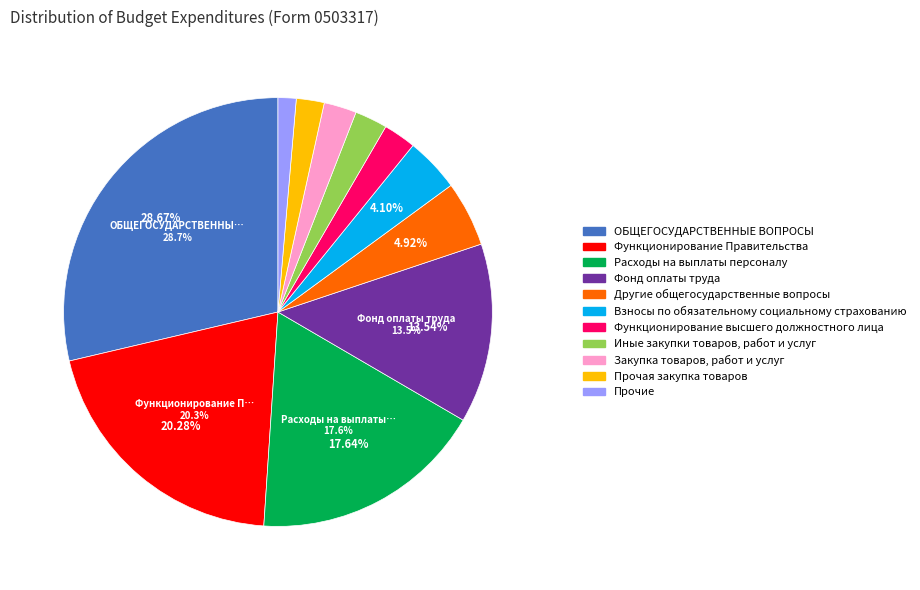

Does any single category account for the majority?

No